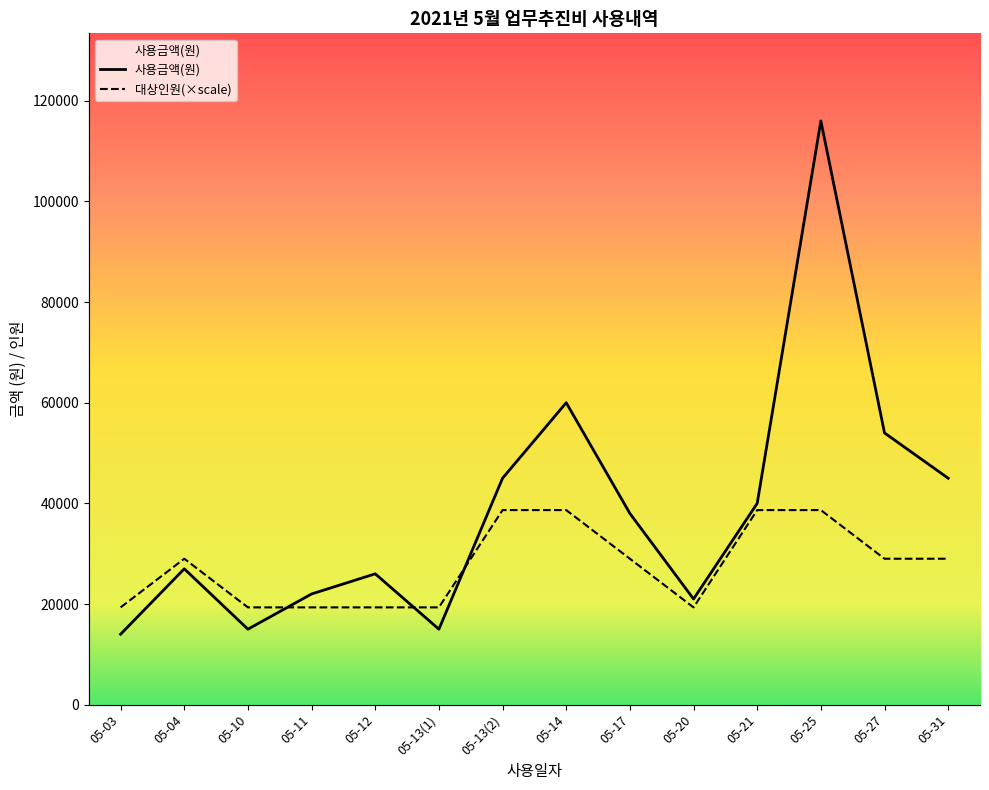

How many values in the 대상인원(×scale) series exceed 29000?

4